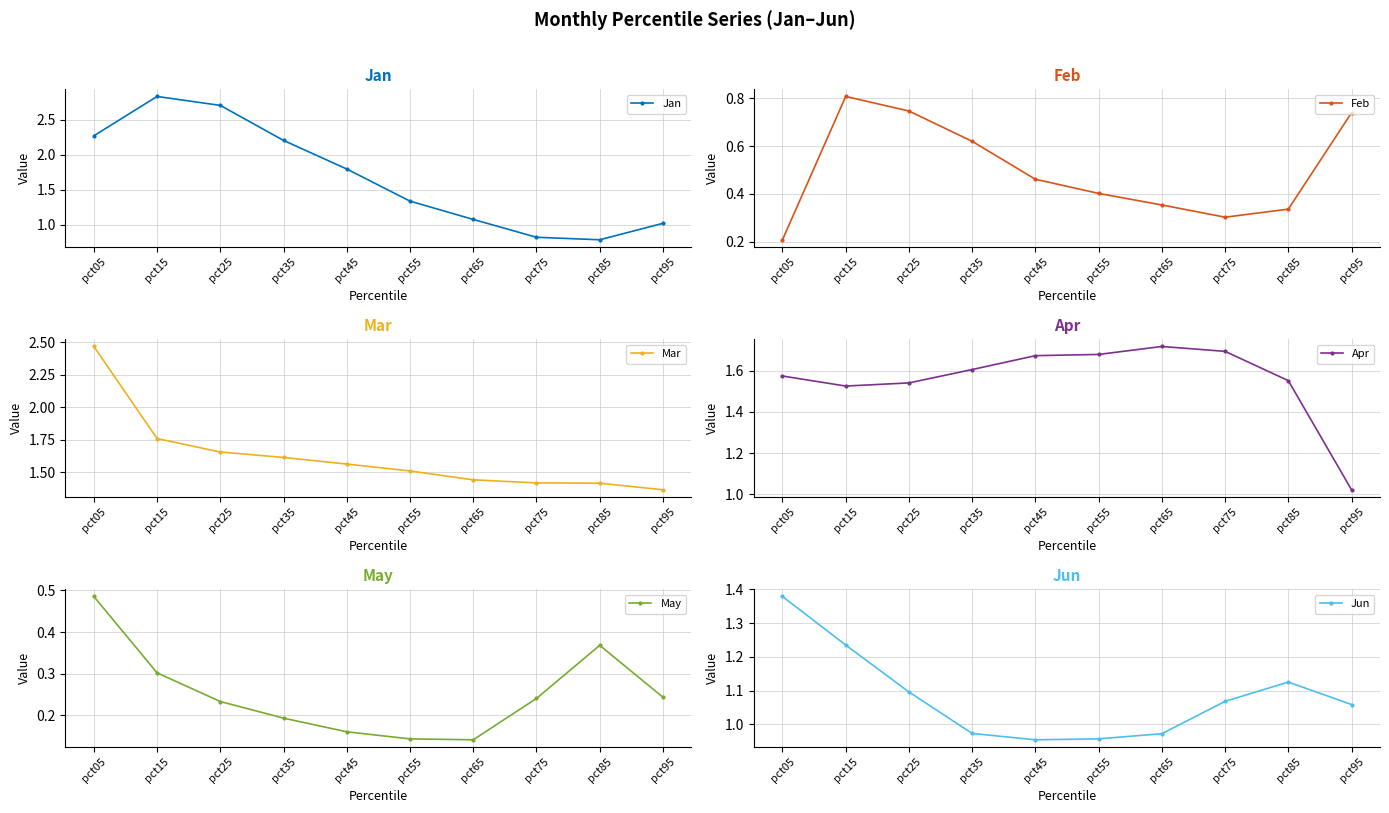

What are all the series names shown in the legend?

Jan, Feb, Mar, Apr, May, Jun